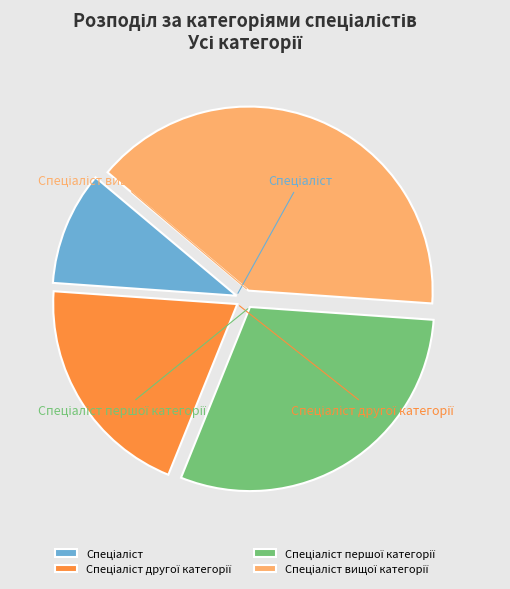

Does Спеціаліст вищої категорії account for over 50% of the chart?

No